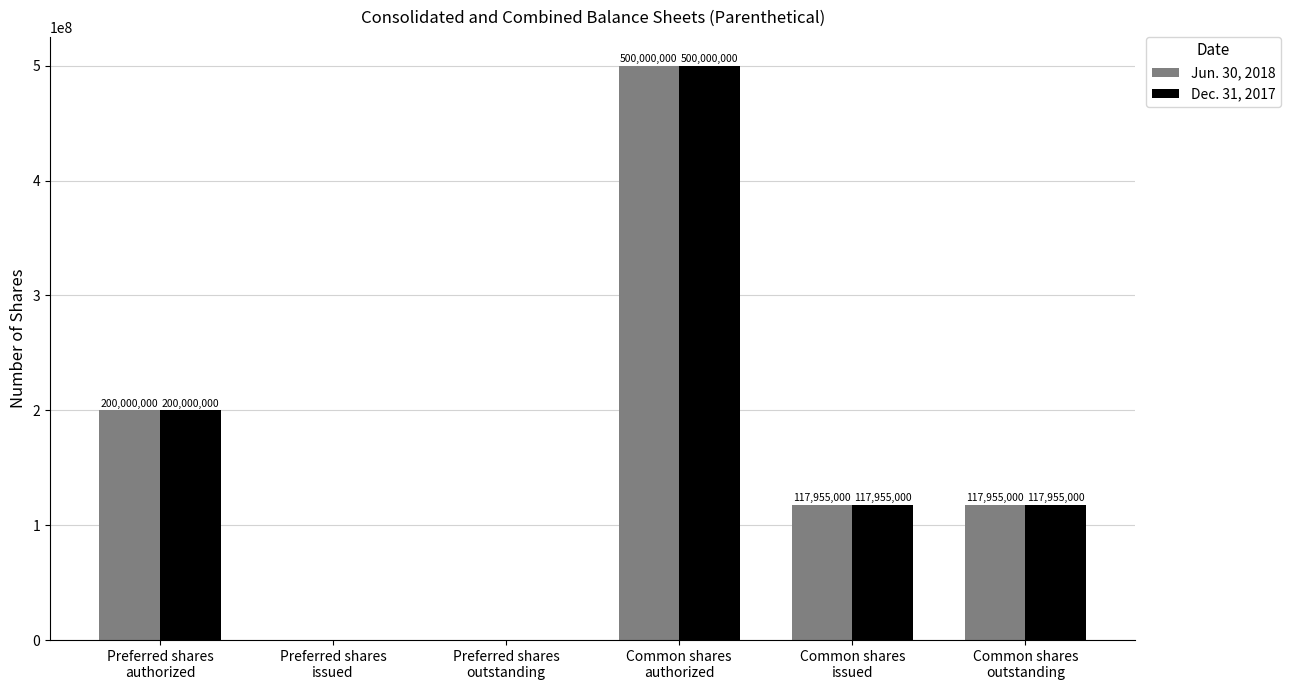

Which category has the highest value across all series?

Common shares
authorized